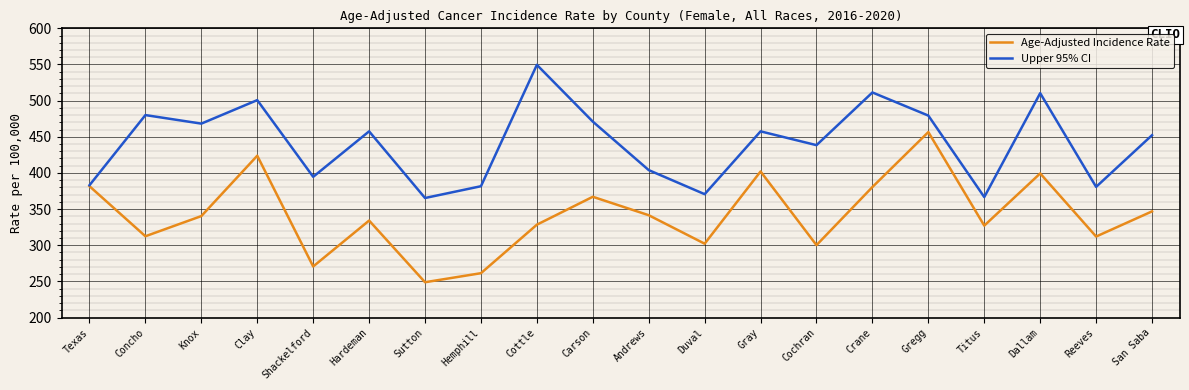

Rank the series by their maximum value, from lowest to highest.

Age-Adjusted Incidence Rate, Upper 95% CI